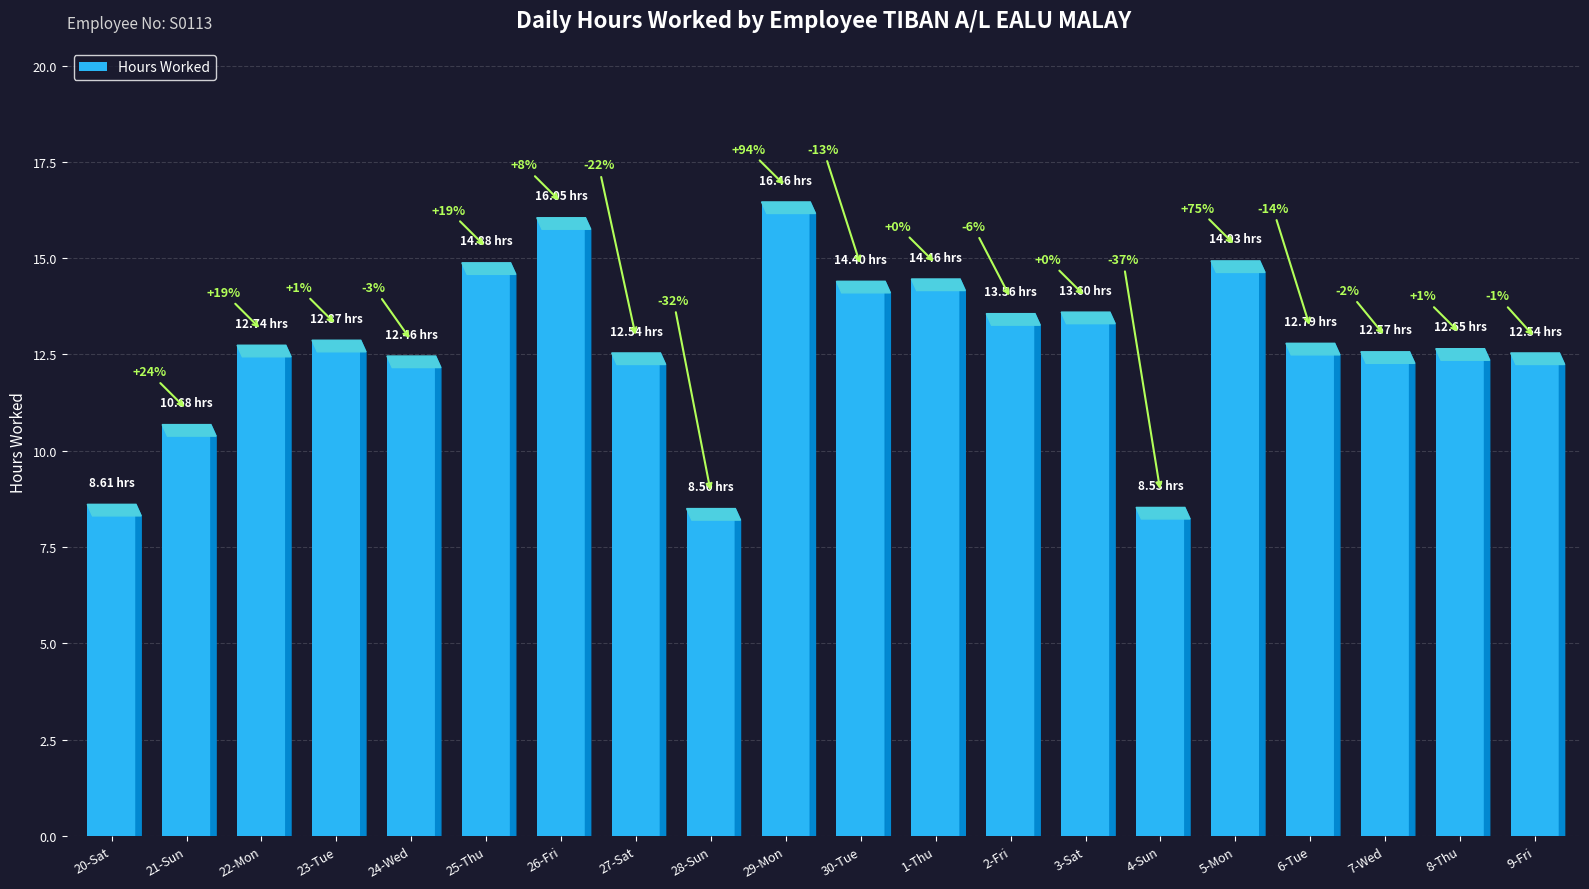

How many bars are there in total?

20